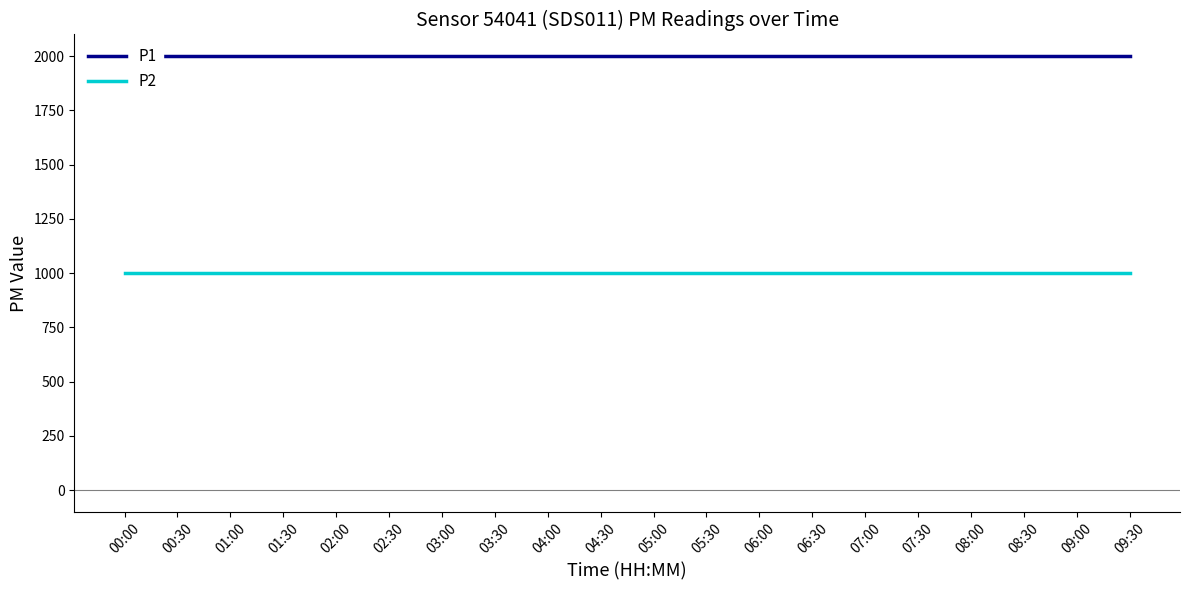

Rank the series at 01:30 from lowest to highest value.

P2, P1